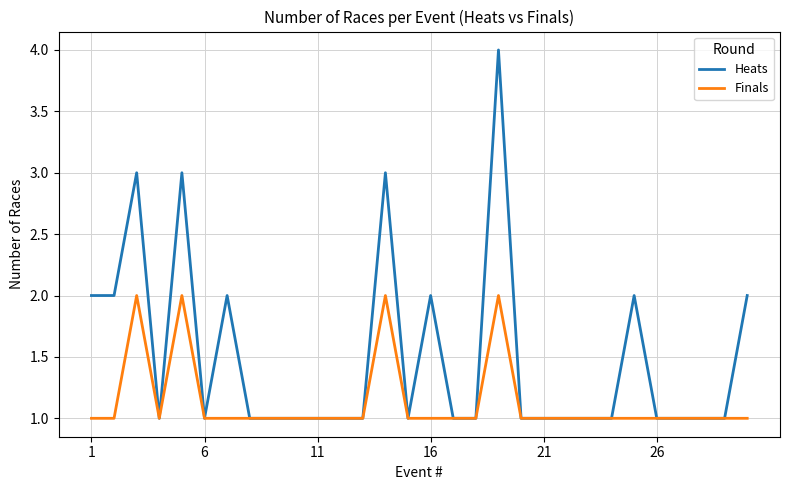

Which series has the largest total across all categories?

Heats